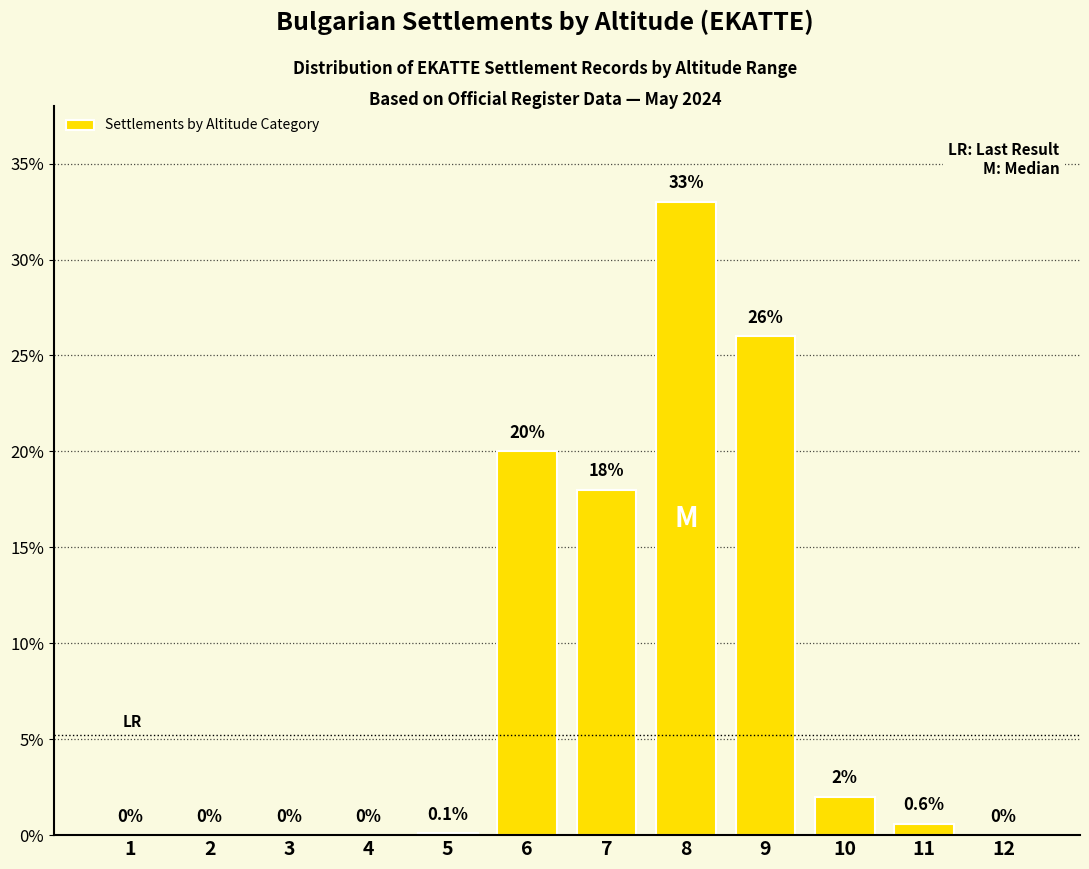

Which label corresponds to the largest value in the chart?

8